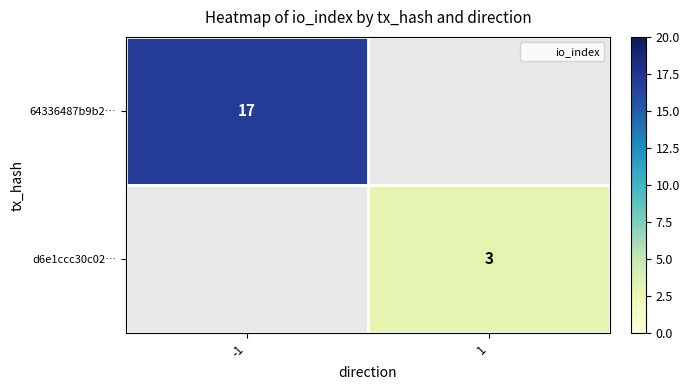

List the series in order of their overall mean, highest first.

64336487b9b2…, d6e1ccc30c02…